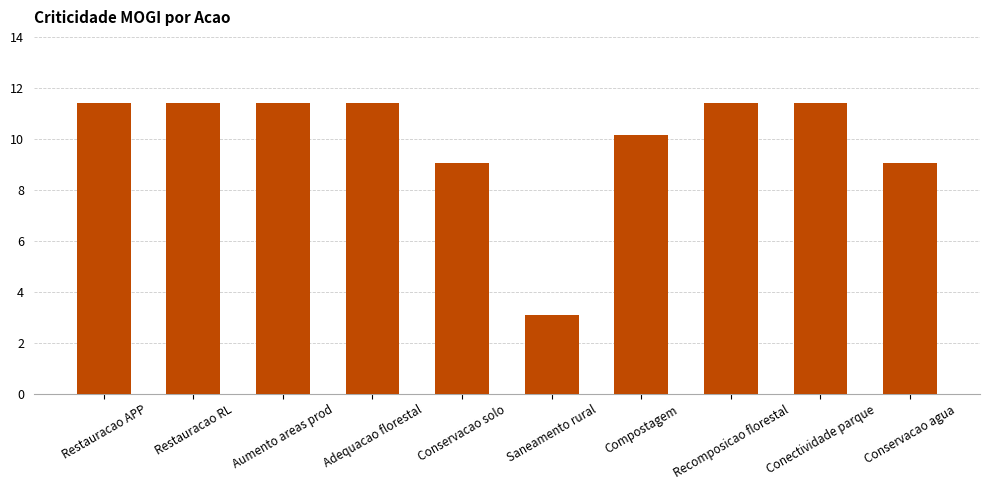

Where does the data first go above 11?

Restauracao APP